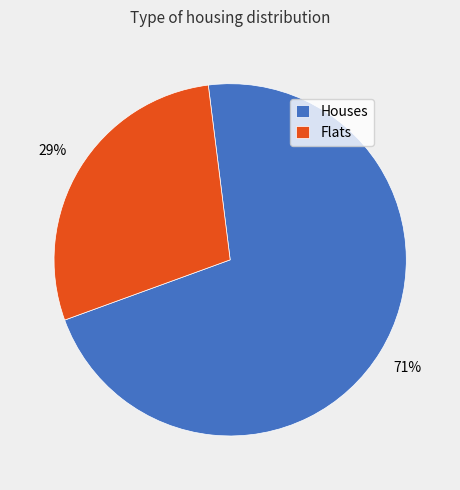

Which has a higher value, Flats or Houses?

Houses